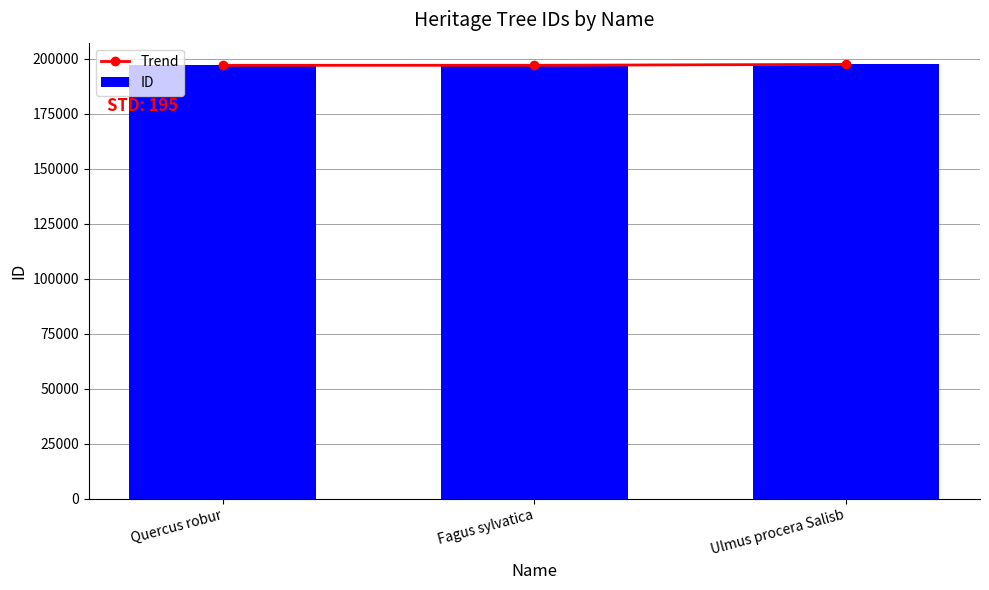

What are all the series names shown in the legend?

Trend, ID